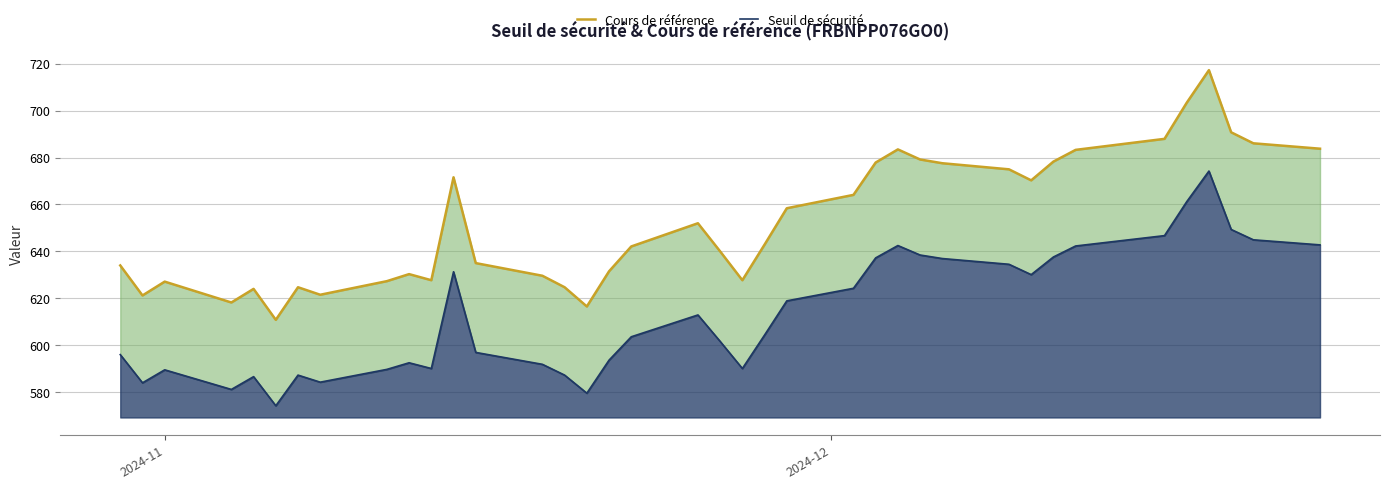

What is the difference between the maximum and minimum values in the Seuil de sécurité series?

100.1